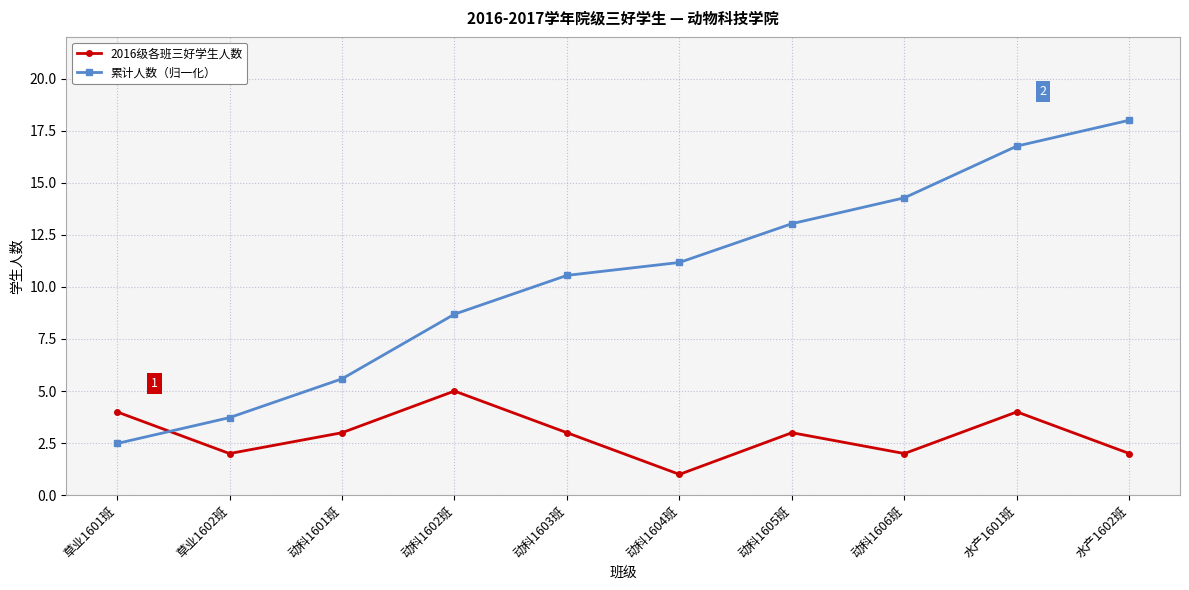

Which series has the largest range (max minus min)?

累计人数（归一化）